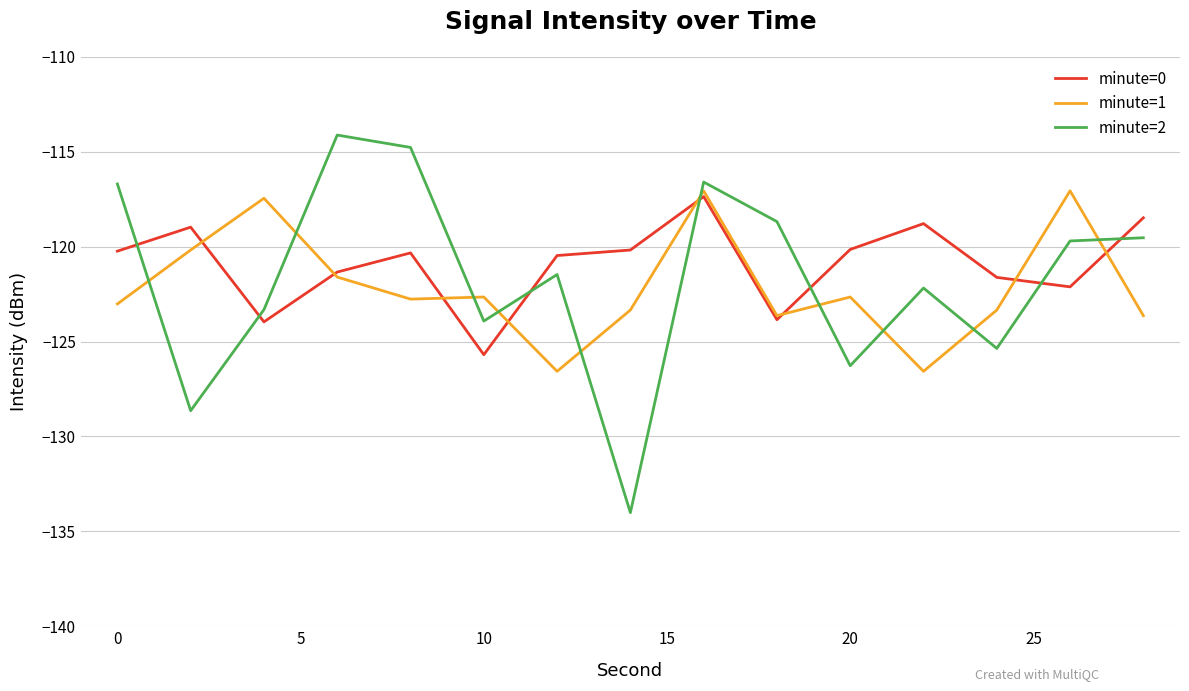

List the series in order of their overall mean, highest first.

minute=0, minute=2, minute=1